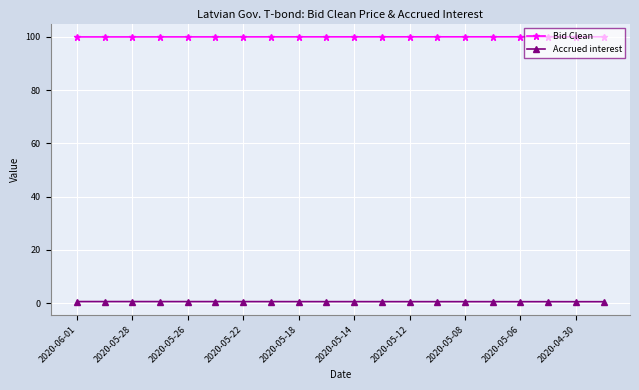

What is the maximum value for Bid Clean?

100.0